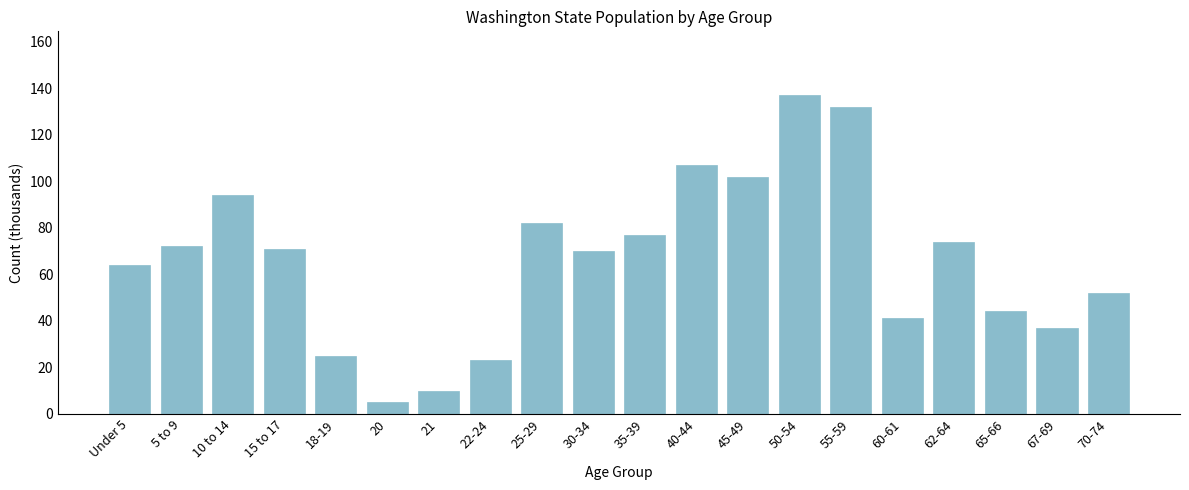

Reading left to right, list all the values displayed in this chart.

Under 5=64	5 to 9=72	10 to 14=94	15 to 17=71	18-19=25	20=5	21=10	22-24=23	25-29=82	30-34=70	35-39=77	40-44=107	45-49=102	50-54=137	55-59=132	60-61=41	62-64=74	65-66=44	67-69=37	70-74=52